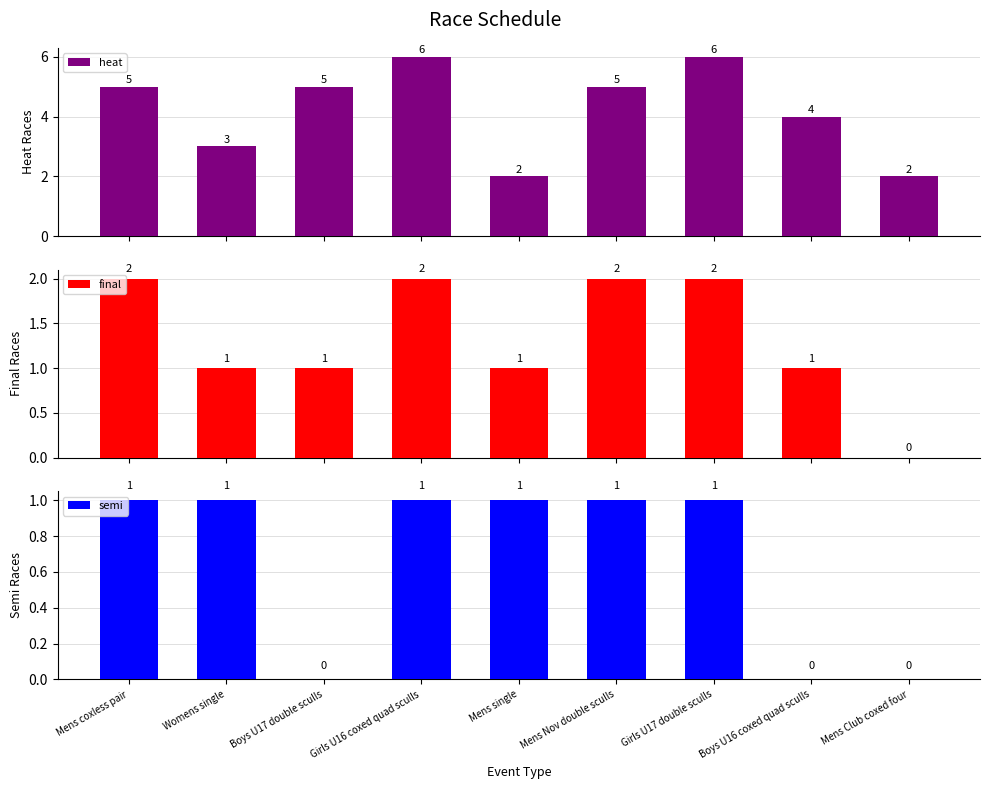

Reading left to right, what are all the values shown in this chart?

heat: 5	3	5	6	2	5	6	4	2
final: 2	1	1	2	1	2	2	1	0
semi: 1	1	0	1	1	1	1	0	0